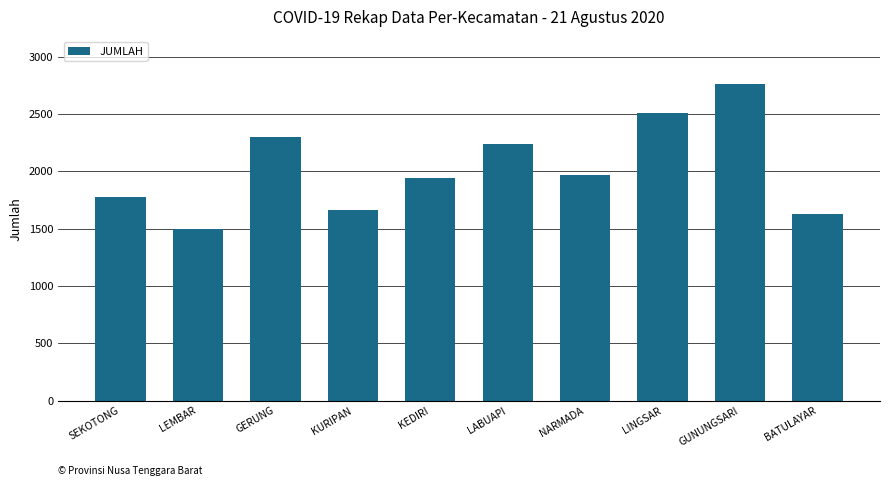

What is the value of the 8th bar from the left?

2504